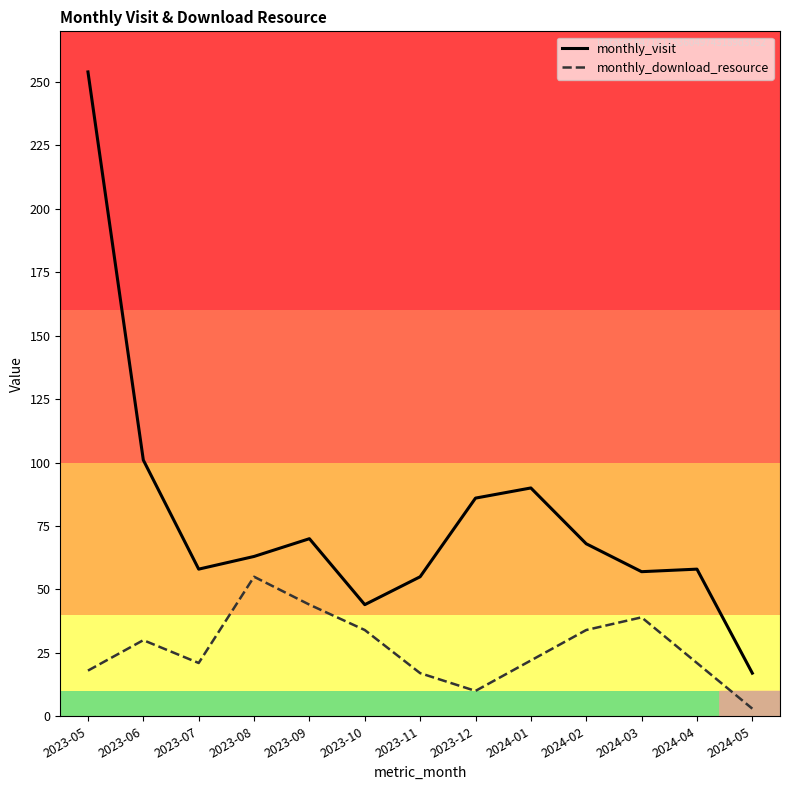

At 2023-12, list the series in order from smallest to largest.

monthly_download_resource, monthly_visit